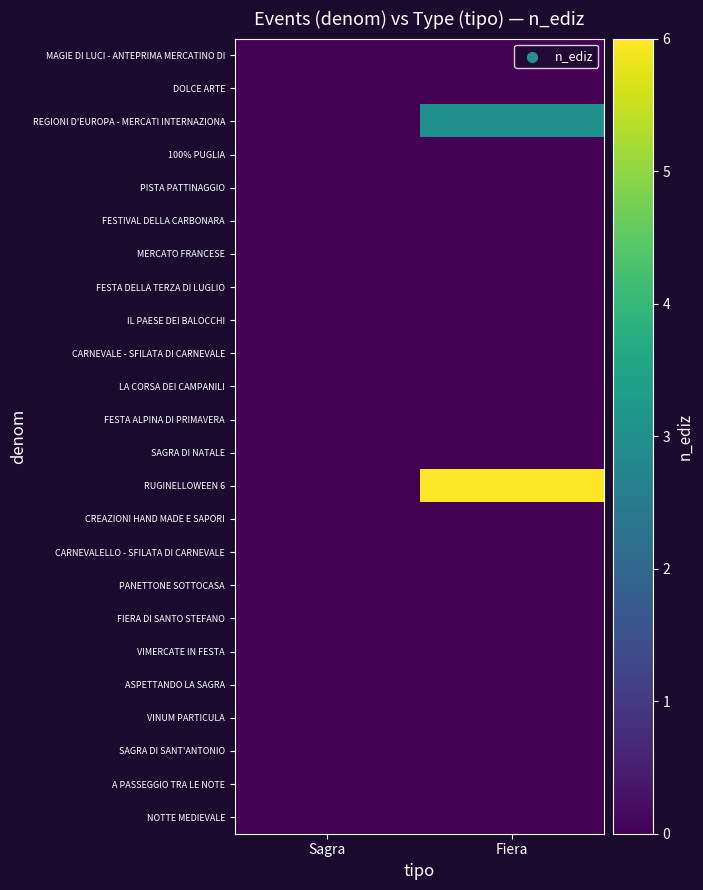

At which category is the sum across all series the highest?

Fiera